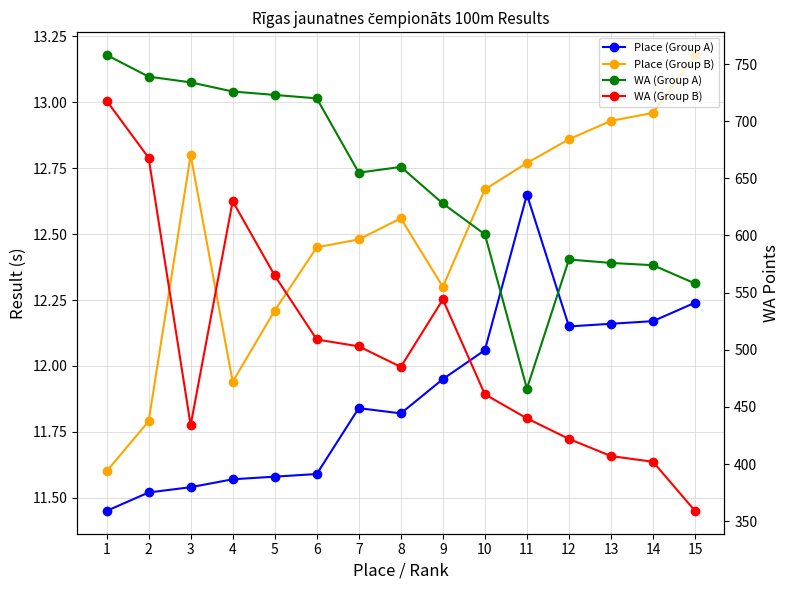

Where is the first local minimum for Place (Group A)?

8